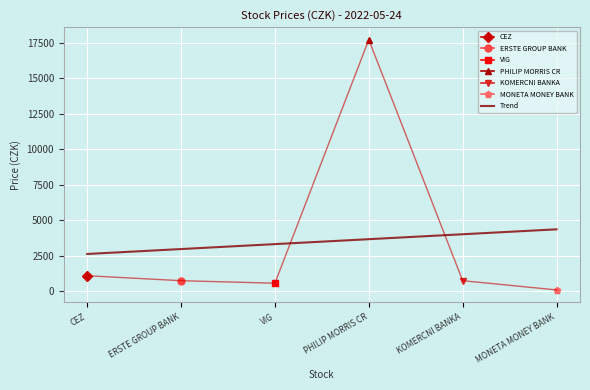

The value of Trend at CEZ is 4319.1. True or false?

False